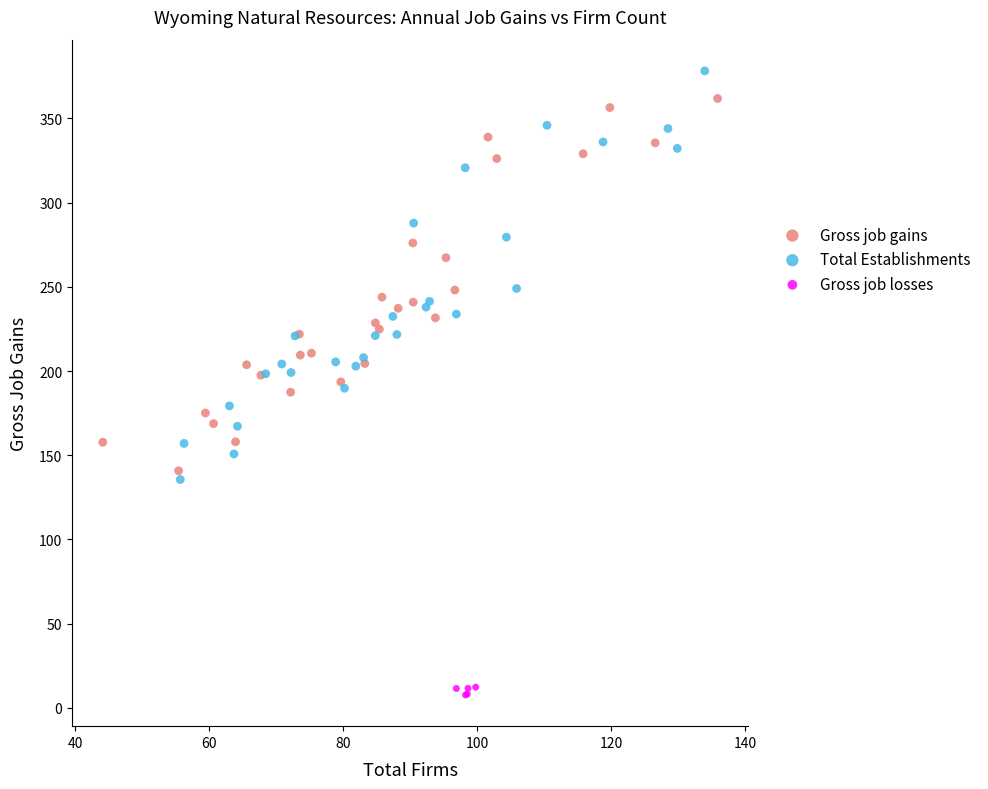

Which series has the widest spread of Y values?

Total Establishments